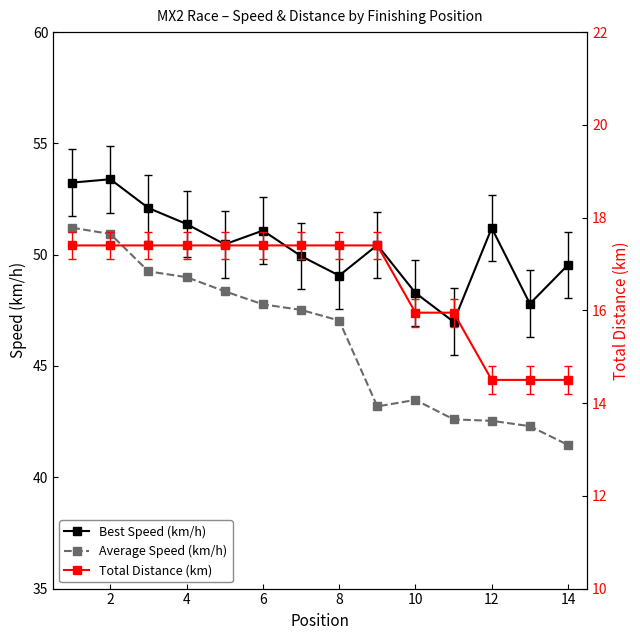

Rank the series by their maximum value, from highest to lowest.

Best Speed (km/h), Average Speed (km/h), Total Distance (km)